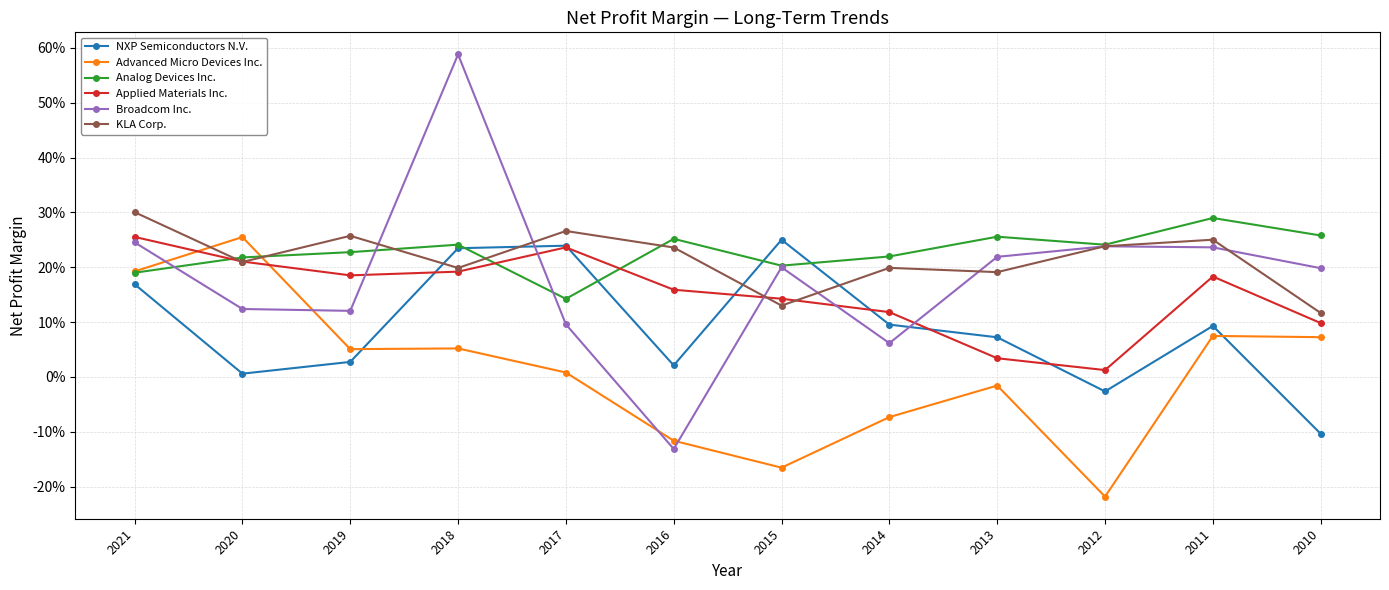

In Applied Materials Inc., how many points are lower than both neighbors (excluding endpoints)?

2